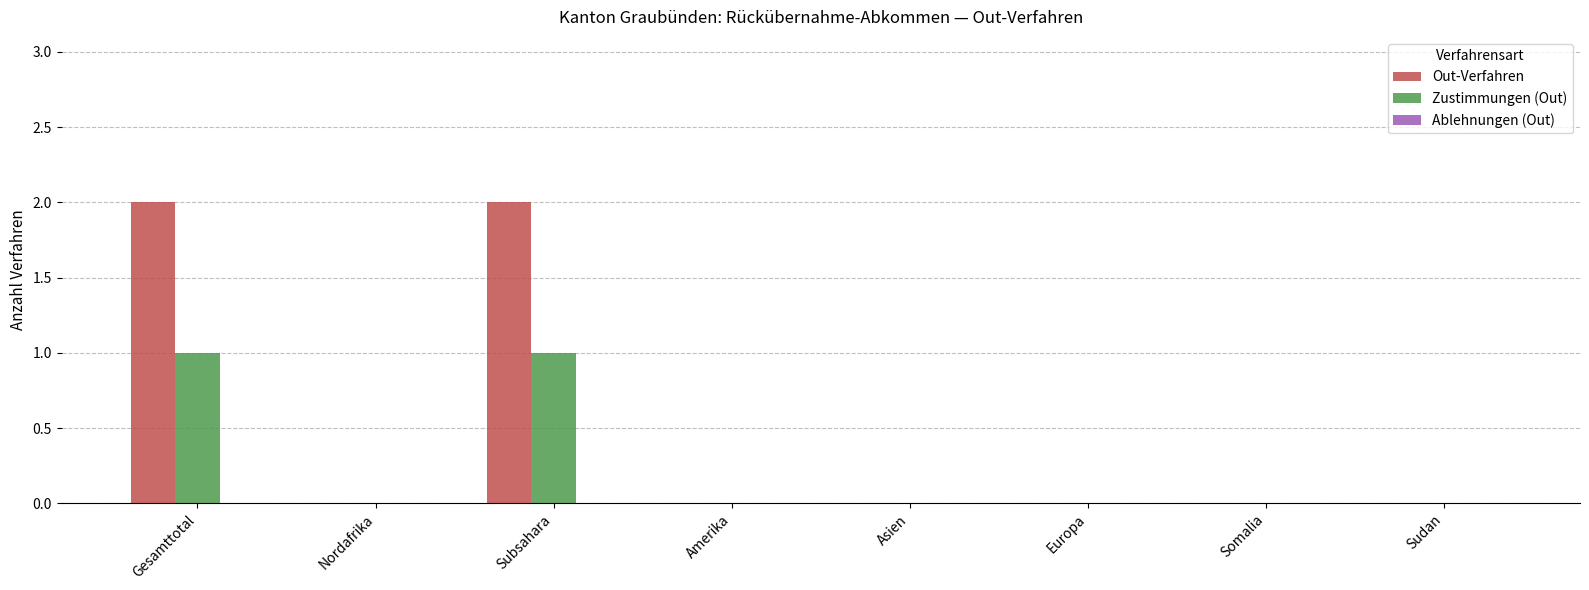

The value of Out-Verfahren at Europa is -1. True or false?

False